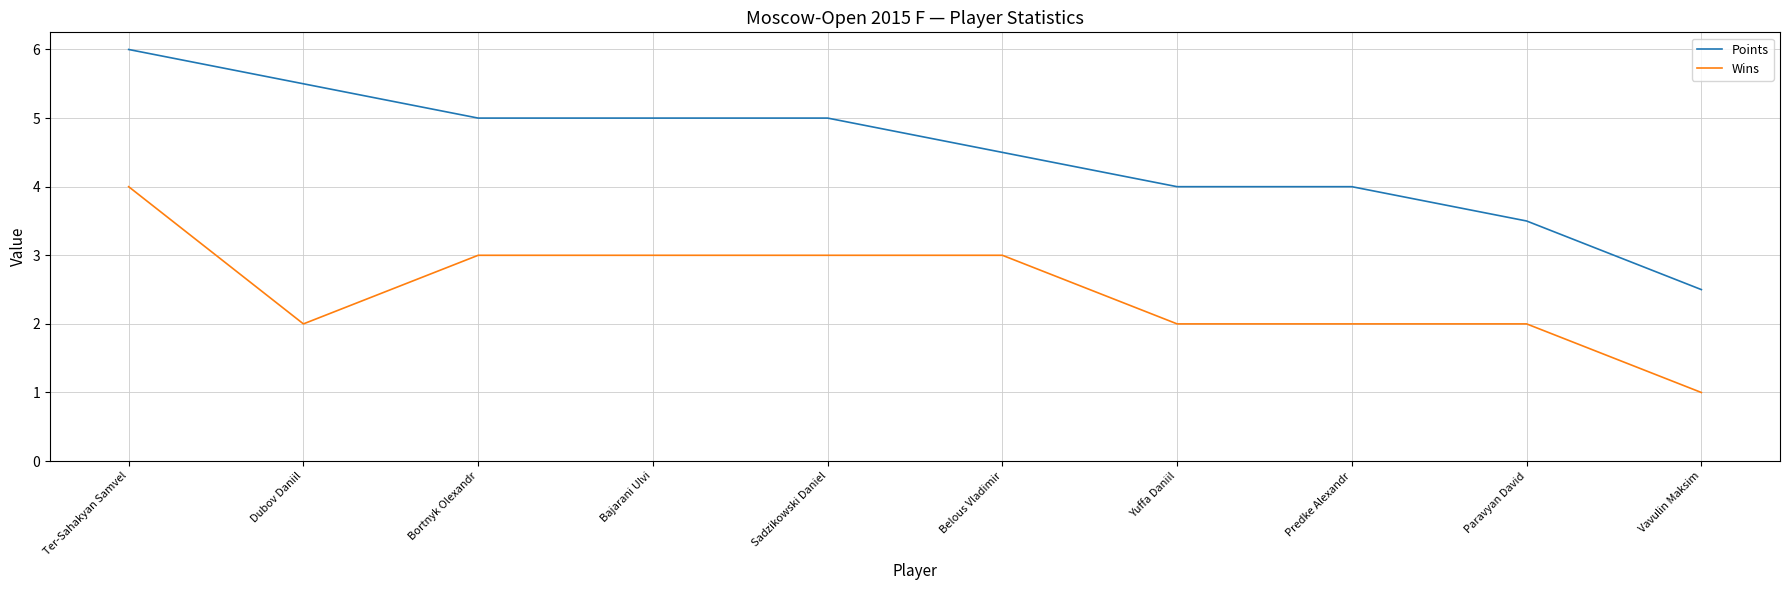

Rank the series at Dubov Daniil from highest to lowest value.

Points, Wins